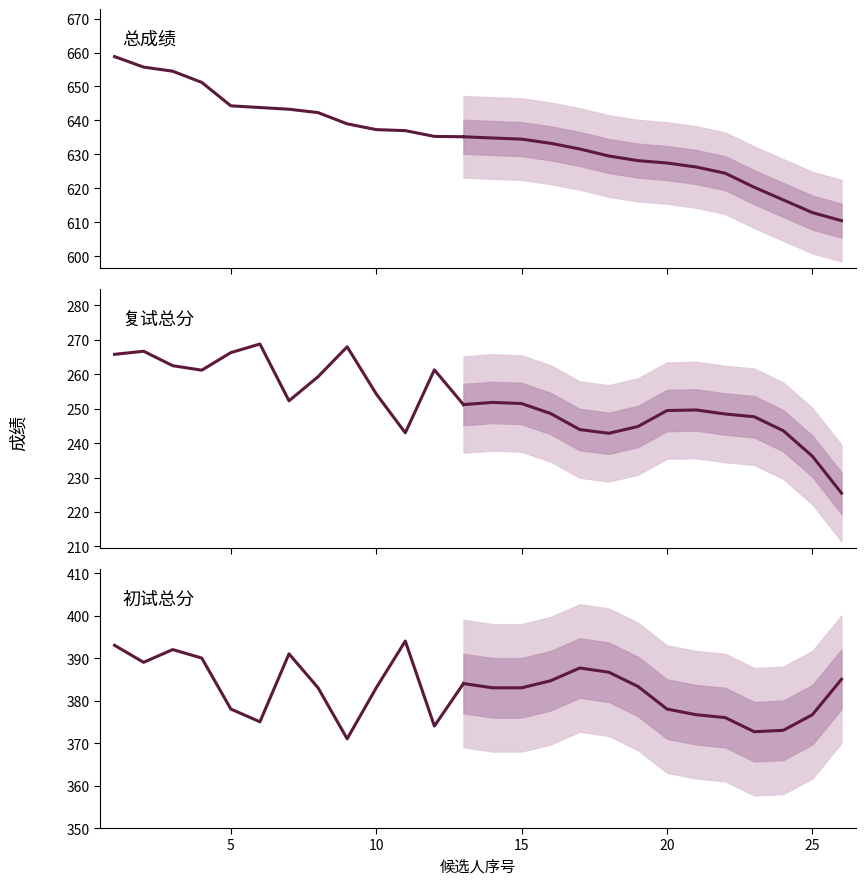

True or false: 复试总分 and 综合能力考核 cross at least once.

False